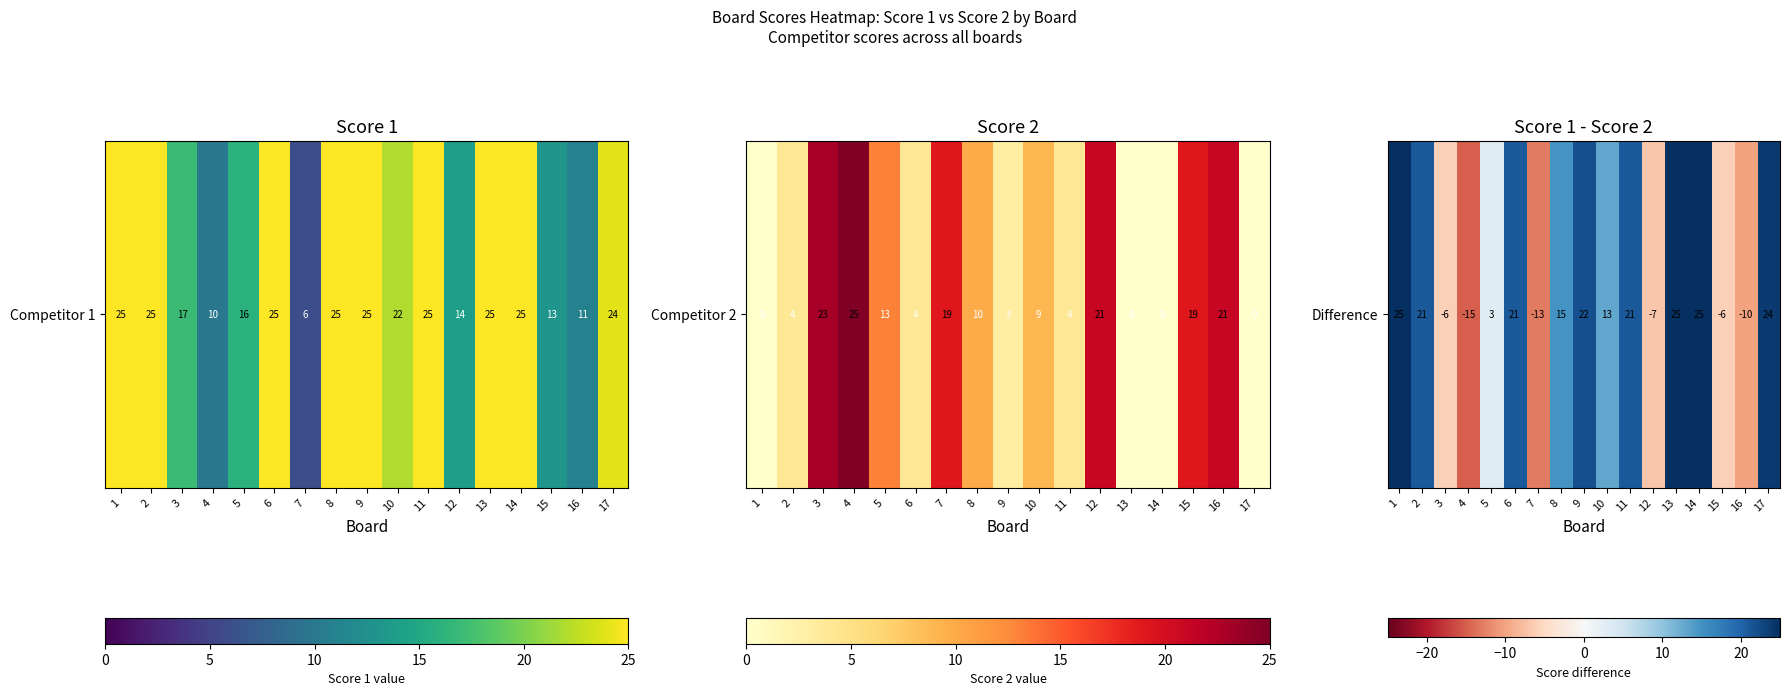

List the labels in order of value, smallest first.

4, 7, 16, 12, 3, 15, 5, 10, 8, 2, 6, 11, 9, 17, 1, 13, 14